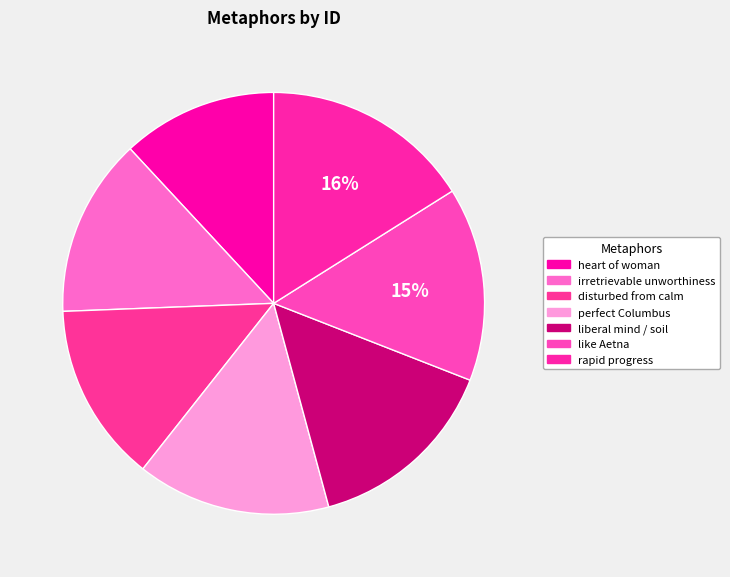

How many slices are in this pie chart?

7